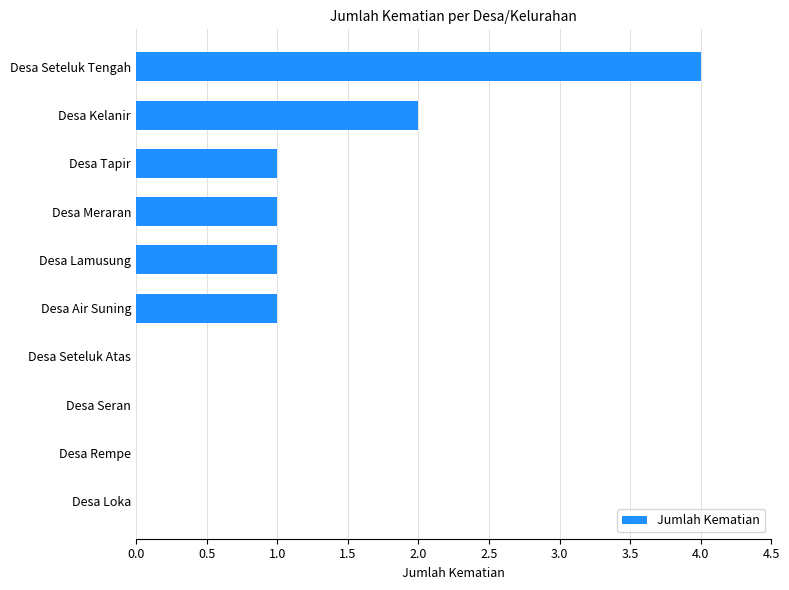

Which has a higher value, Desa Seteluk Atas or Desa Air Suning?

Desa Air Suning